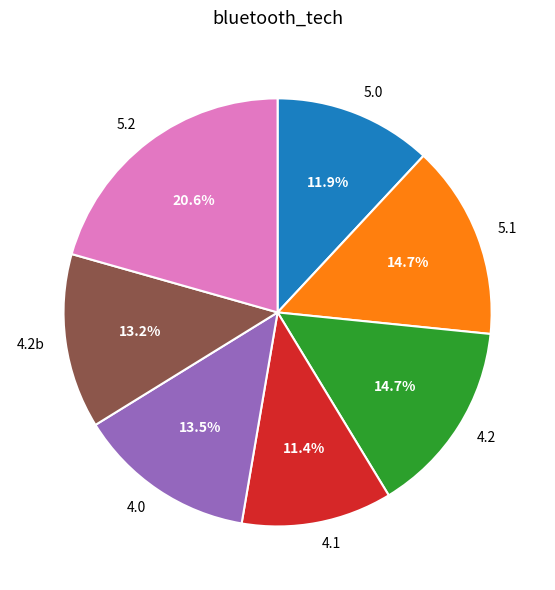

Between 4.2b and 5.2, which is larger?

5.2